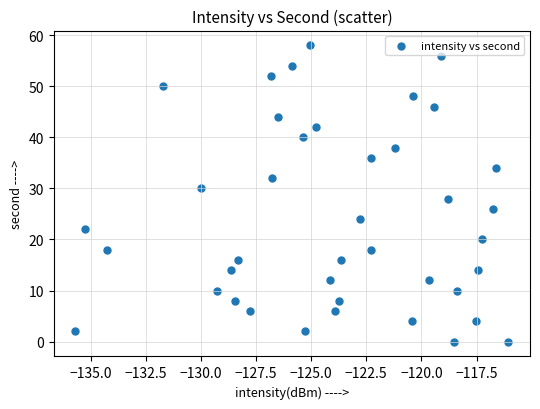

What is the range of Y values (max minus min)?

58